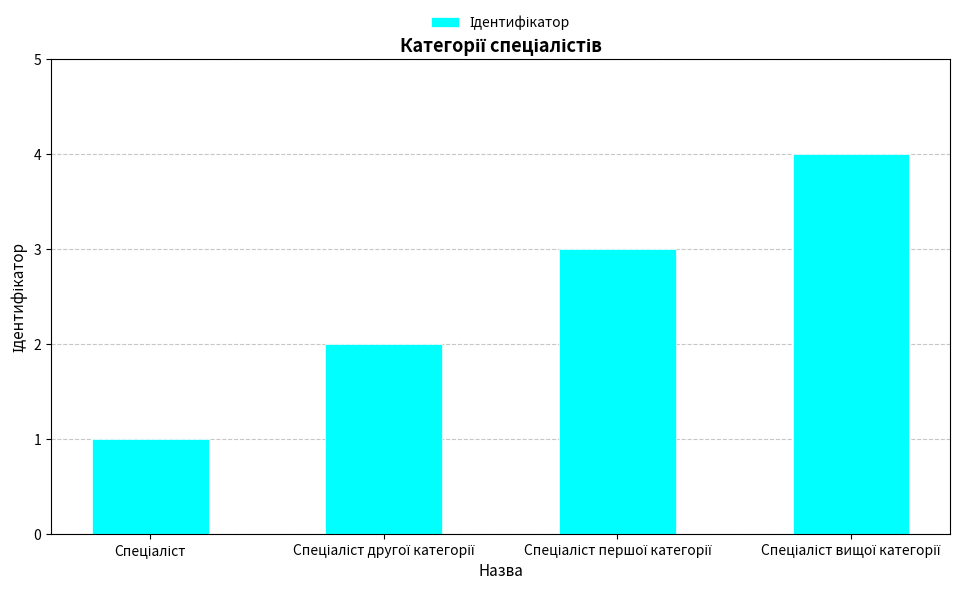

Are the bars horizontal?

No